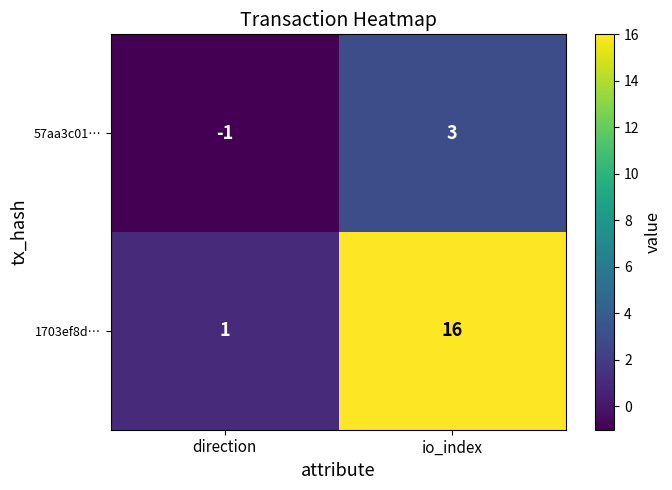

What is the total value across all series at io_index?

19